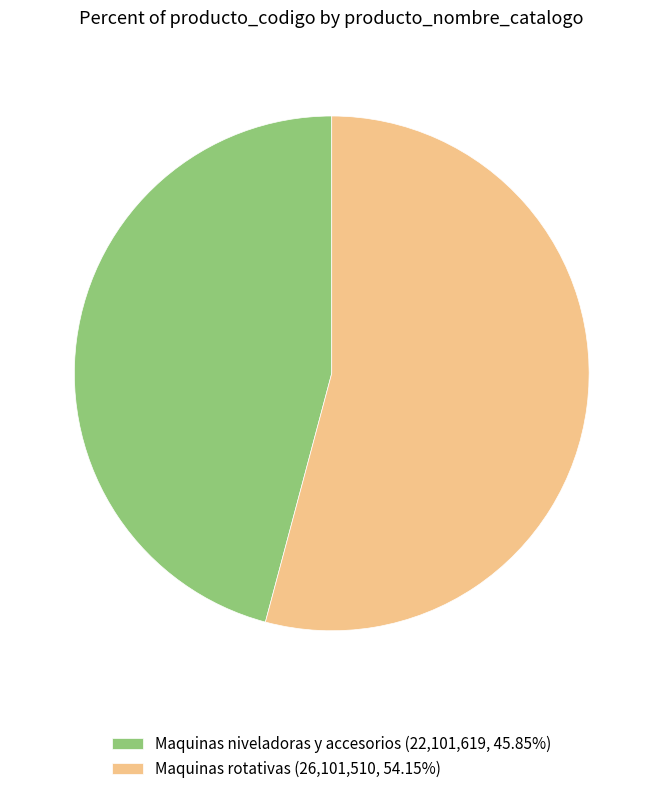

What is the smallest slice in the pie chart?

Maquinas niveladoras y accesorios